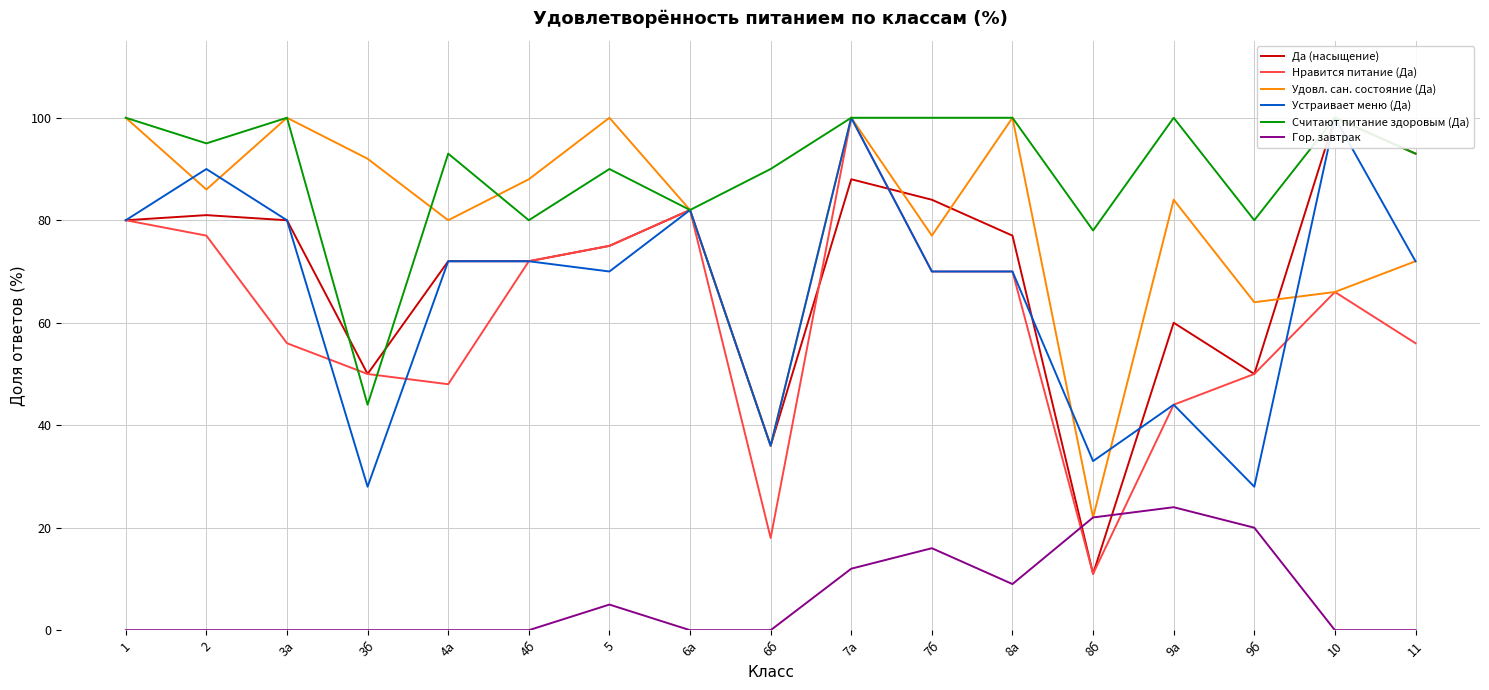

How many lines are shown in the chart?

6